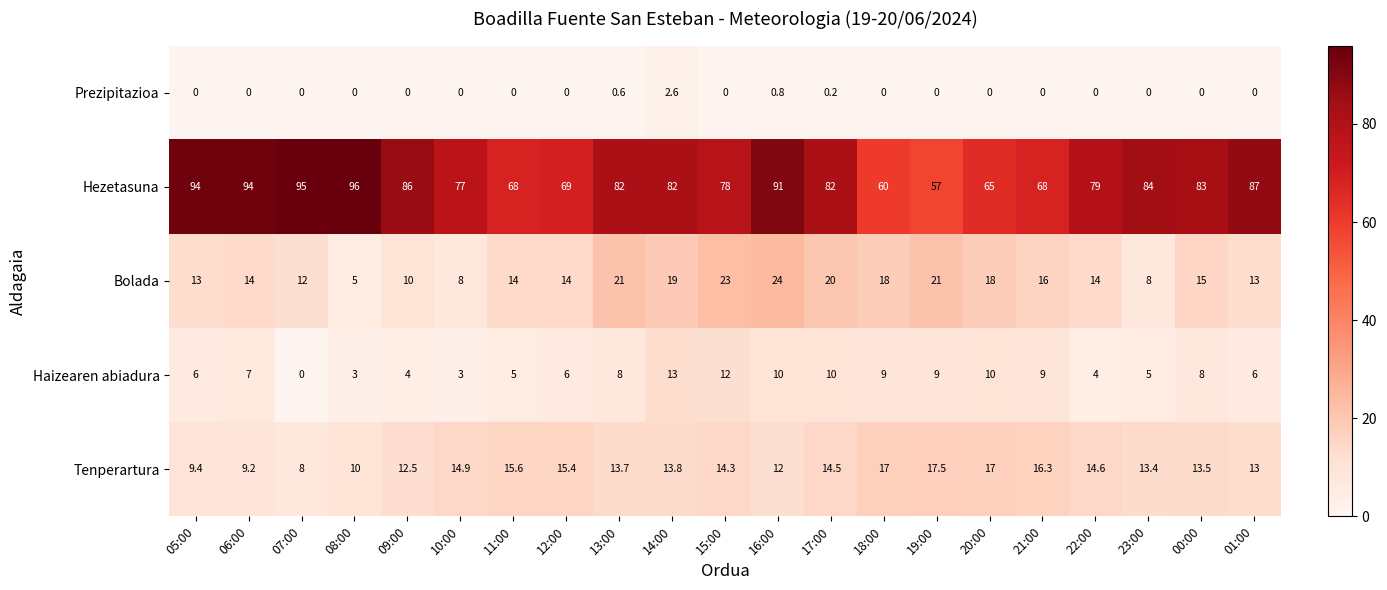

At which category is the sum across all series the highest?

16:00